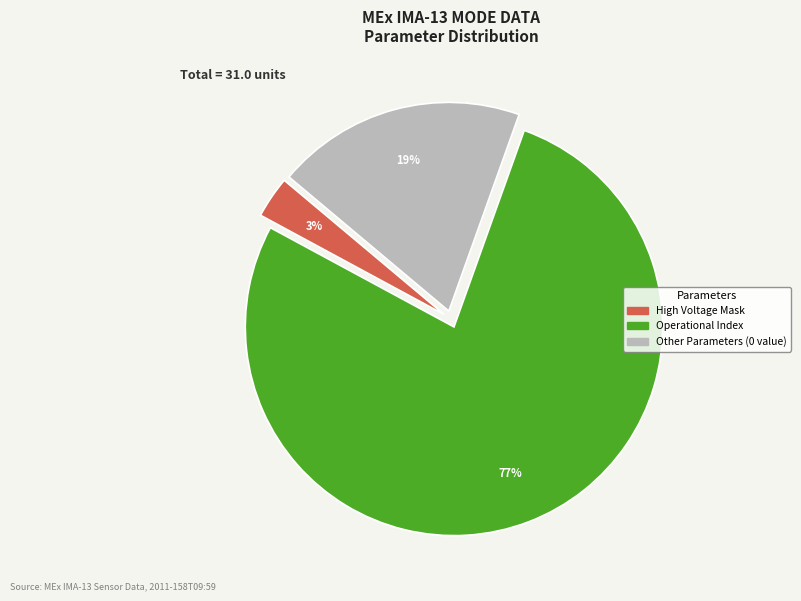

Is there any slice that represents more than half of the pie?

Yes